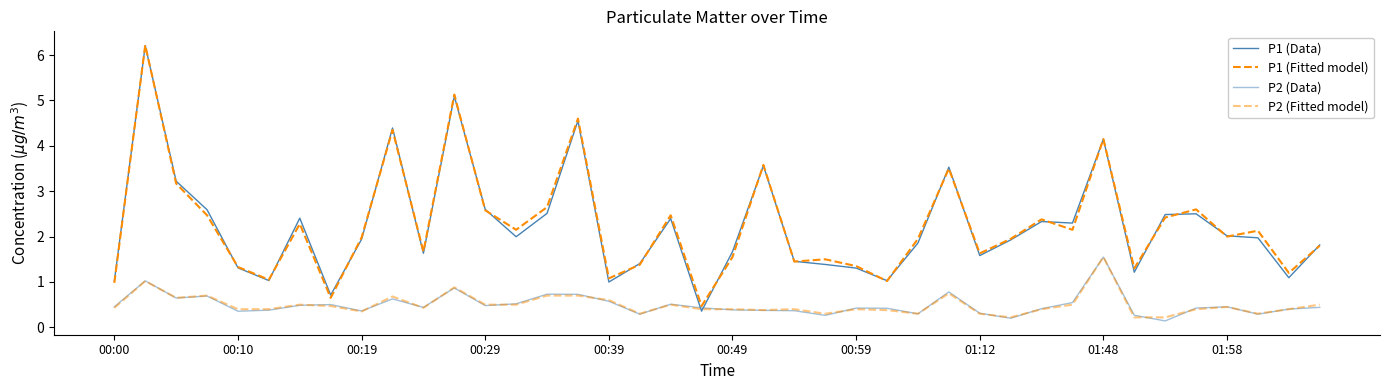

What is the minimum value shown in the chart?

0.1